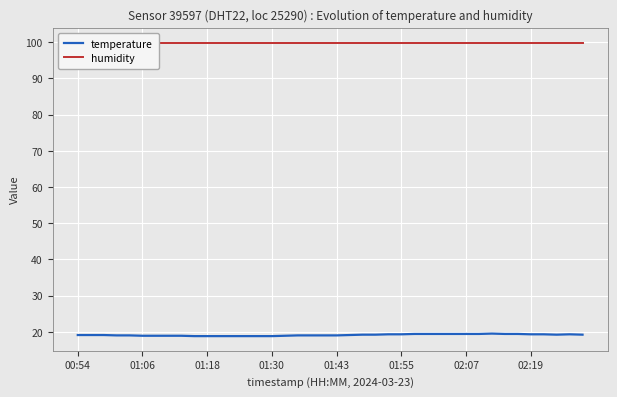

Is it true that temperature equals 19.3 at 01:55?

True